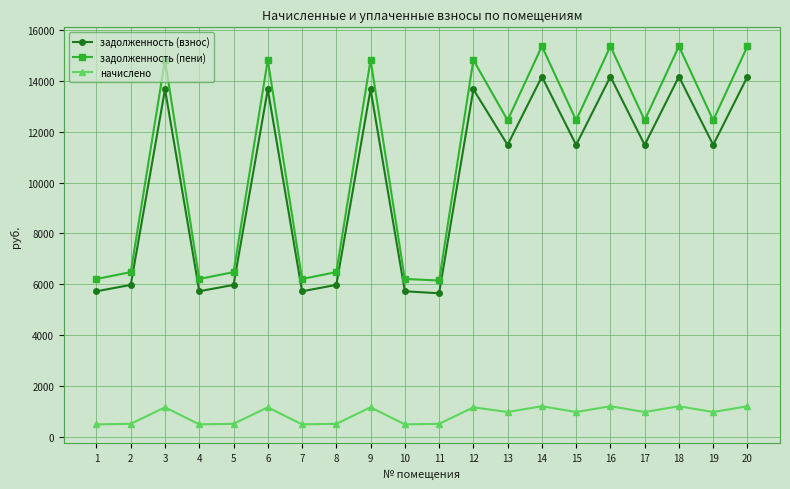

What is the difference between the задолженность (пени) values at 16 and 15?

2914.8